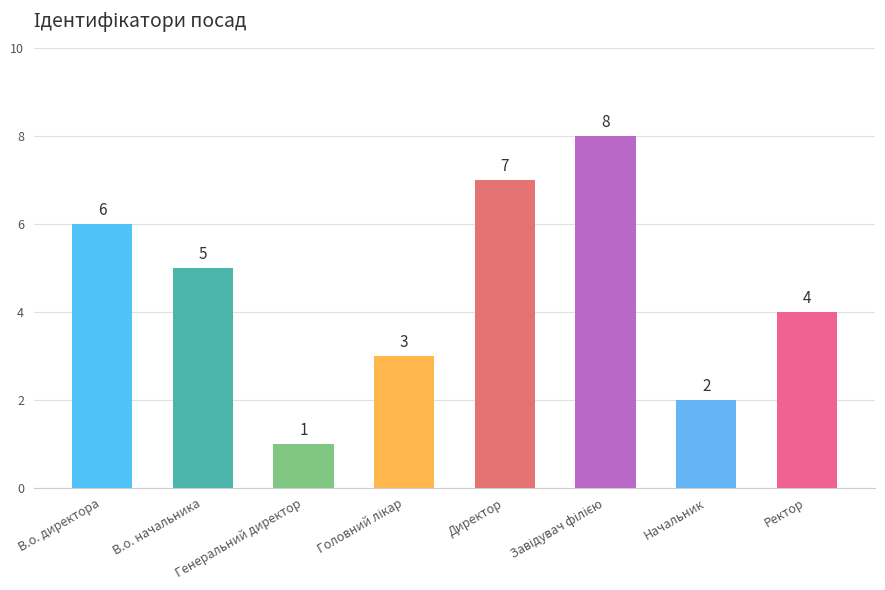

Between Директор and В.о. начальника, which is larger?

Директор